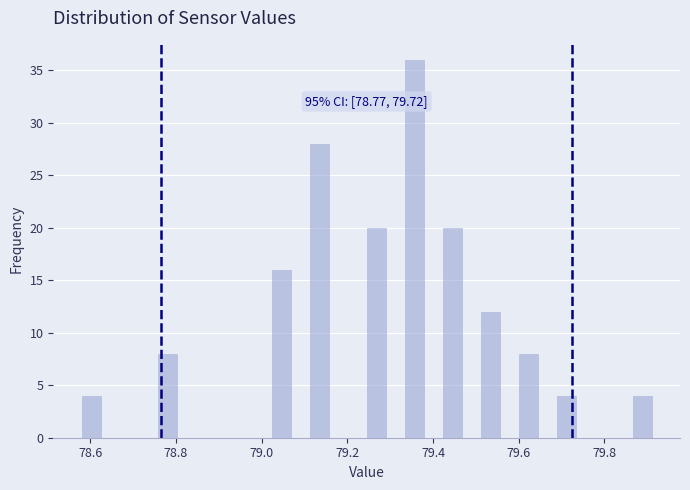

Around what value on the x-axis is the tallest bar? Give the approximate position of its centre, as read against the axis.

79.36